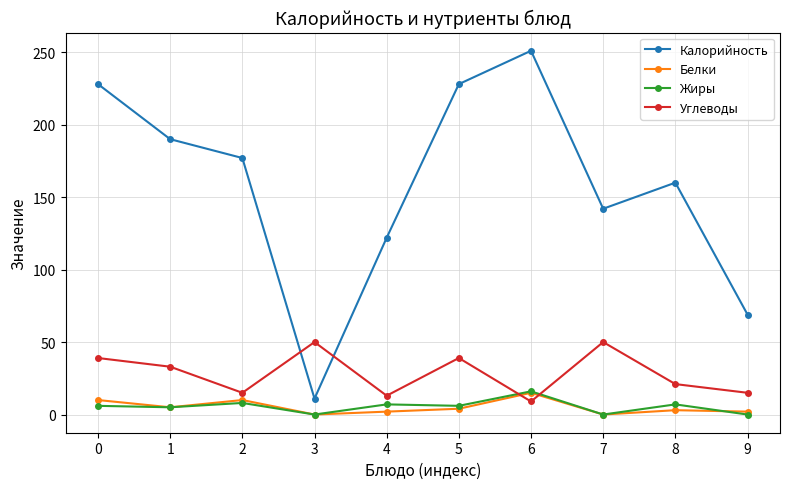

What is the total value across all series at 3?

61